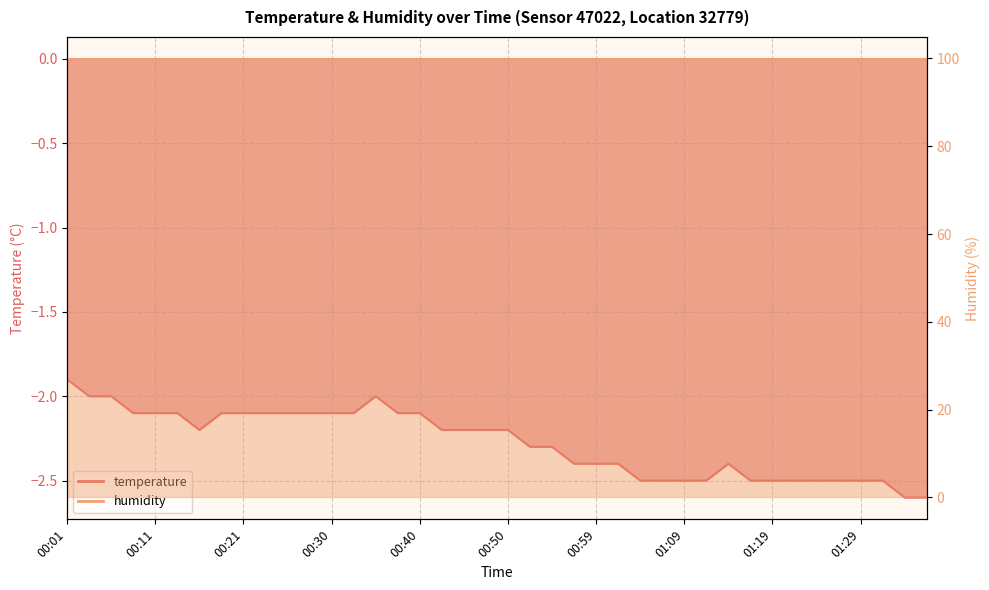

List the labels in order of value, smallest first.

01:34, 01:36, 01:04, 01:07, 01:09, 01:12, 01:16, 01:19, 01:21, 01:24, 01:26, 01:29, 01:31, 00:57, 00:59, 01:02, 01:14, 00:52, 00:55, 00:16, 00:42, 00:45, 00:47, 00:50, 00:08, 00:11, 00:13, 00:18, 00:21, 00:23, 00:25, 00:28, 00:30, 00:33, 00:38, 00:40, 00:03, 00:06, 00:35, 00:01